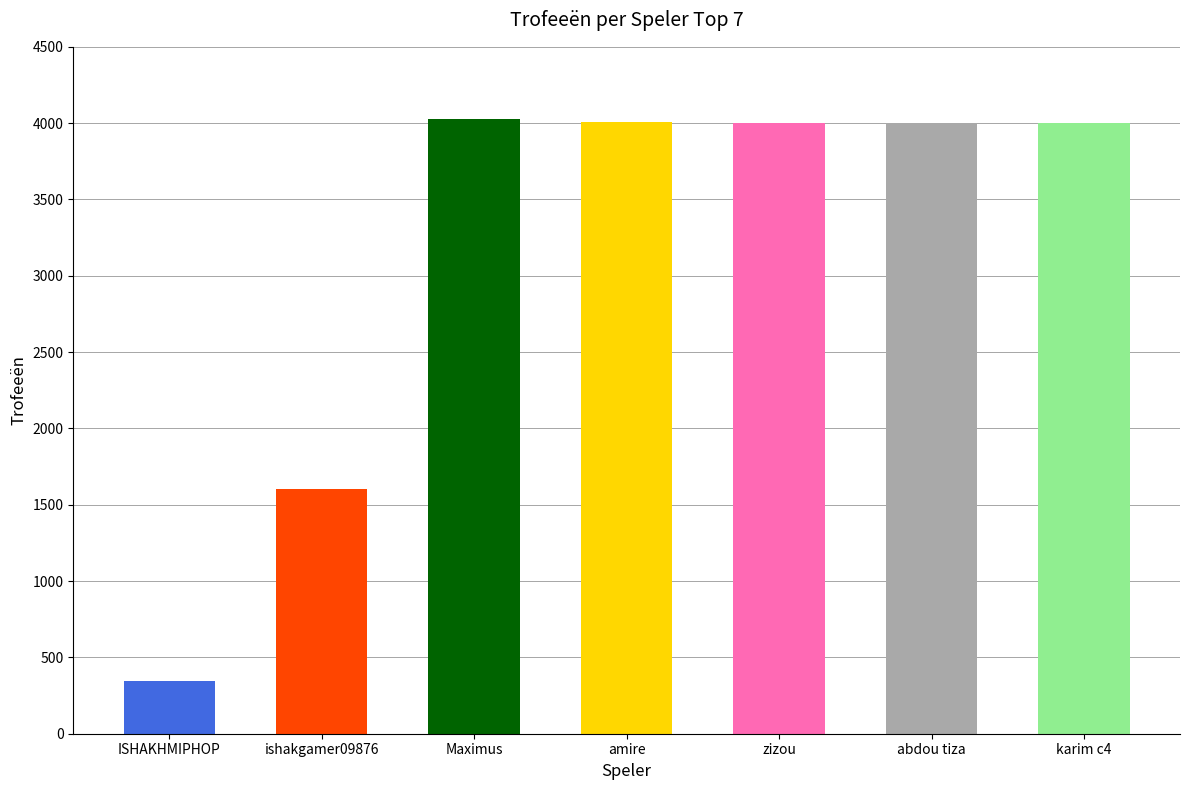

What is the smallest value displayed?

344